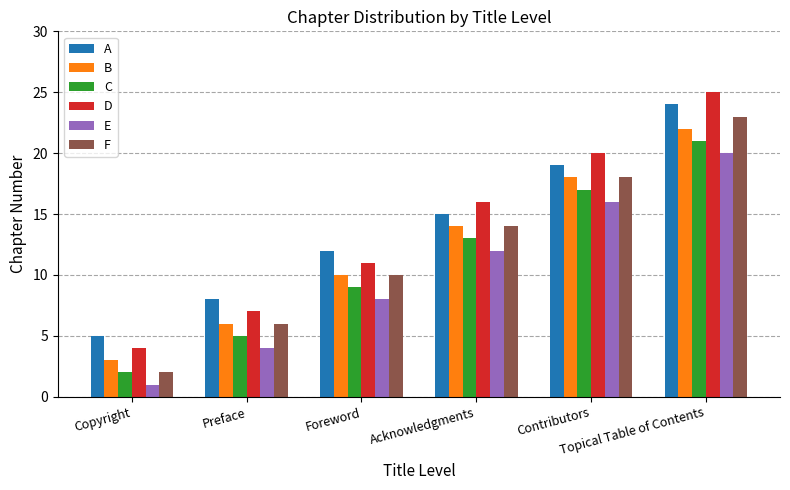

What is the maximum value shown in the chart?

25